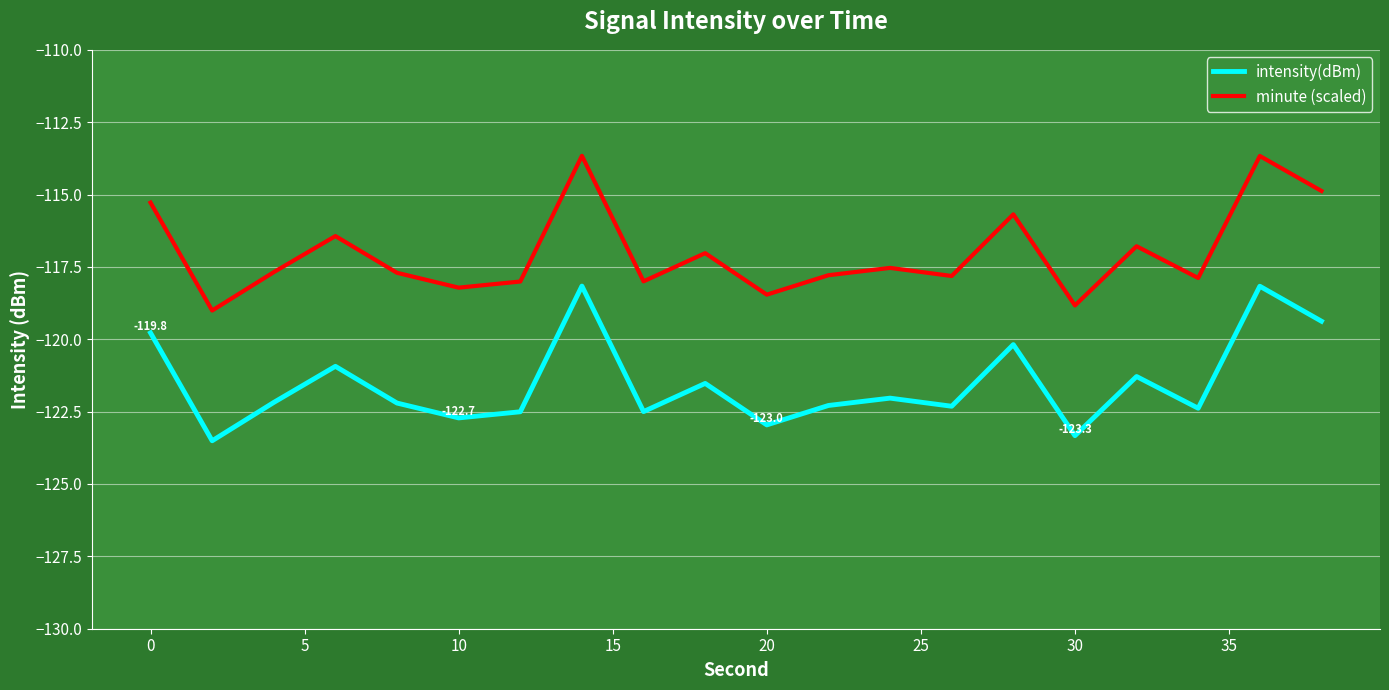

What is the difference between the maximum and minimum values in the intensity(dBm) series?

5.3